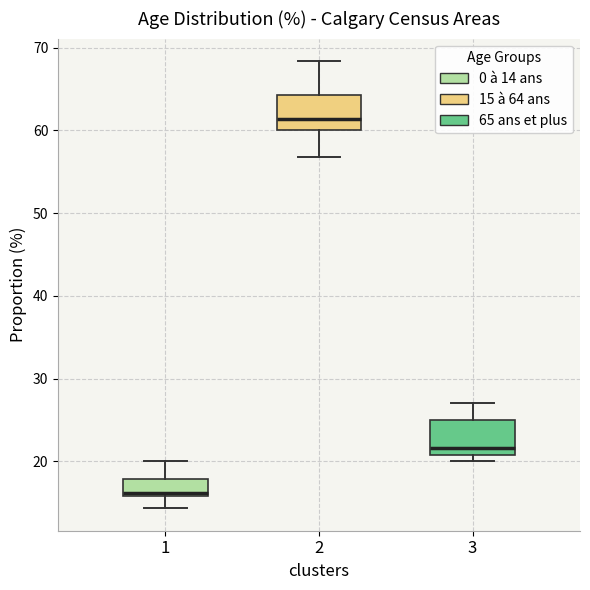

Reading left to right, read every box against the y-axis: the position of its median line, the range the box covers, and the ends of its whiskers. The values are not printed on the chart, so give them approximately, as read against the axis.

1: median 16 (just above the box's lower edge), box 16 to 18, whiskers 14 to 20
2: median 61, box 60 to 64, whiskers 57 to 68
3: median 22, box 21 to 25, whiskers 20 to 27